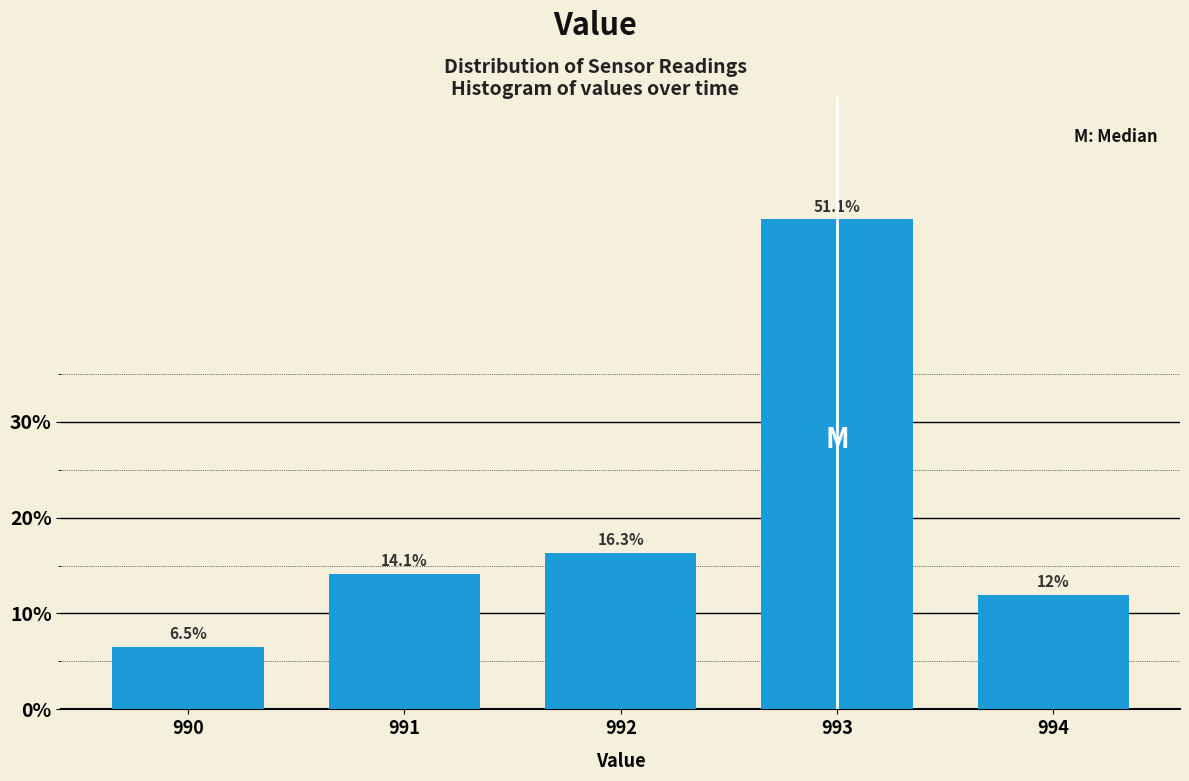

Reading left to right, what are all the values shown in this chart?

6.5	14.1	16.3	51.1	12.0